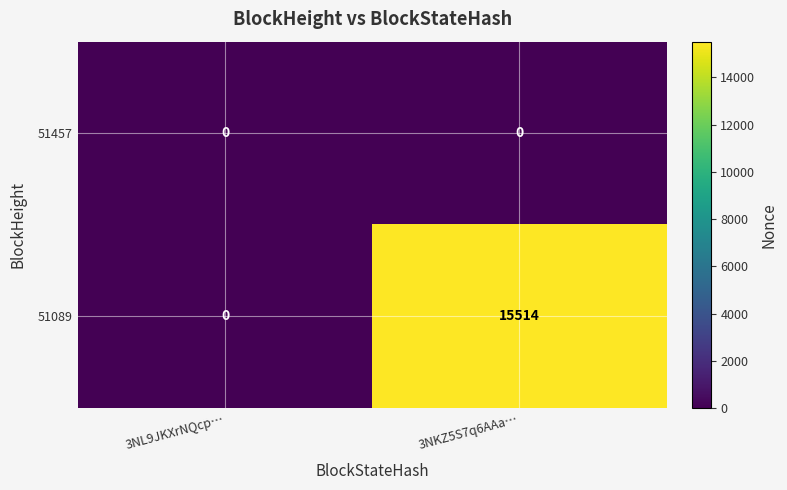

What is the difference between the highest and lowest values at 3NKZ5S7q6AAa…?

15514